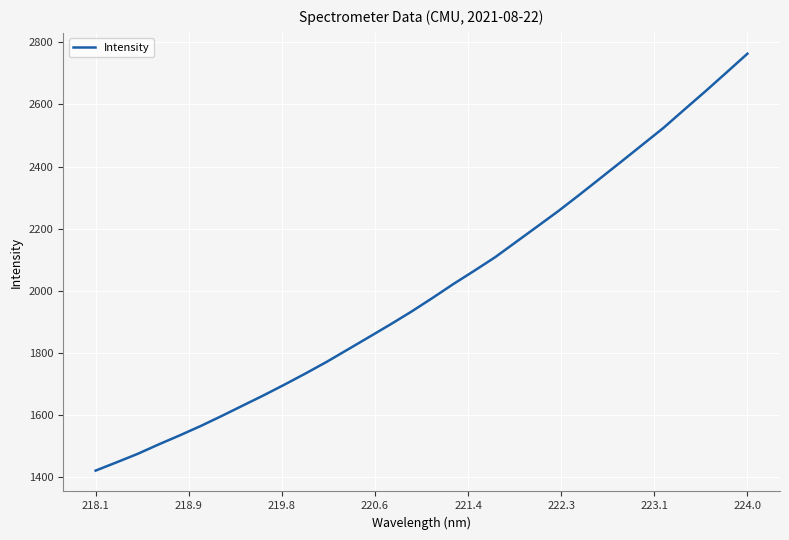

What is the difference between the maximum and minimum values?

1342.4